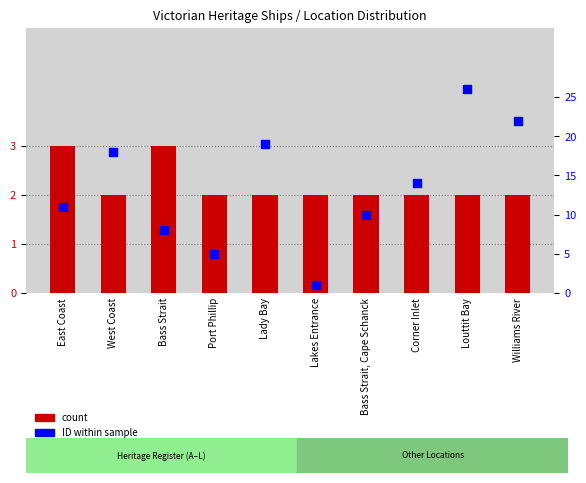

Which series has the widest spread of Y values?

ID (rank)